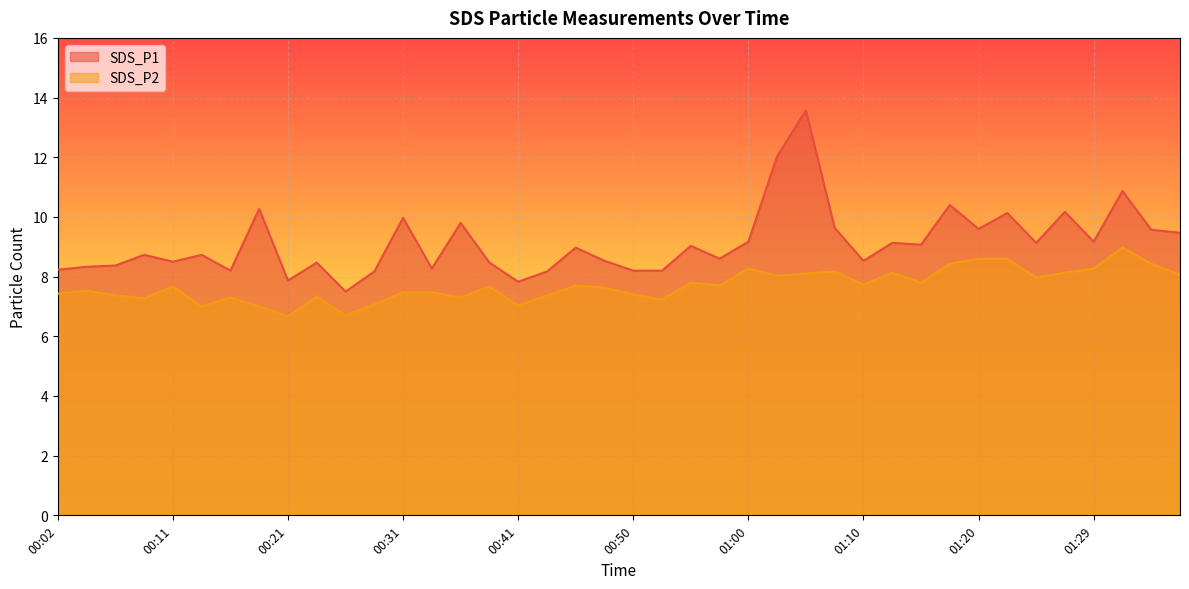

What is the sum of the SDS_P1 values at 00:11 and 01:37?

18.0